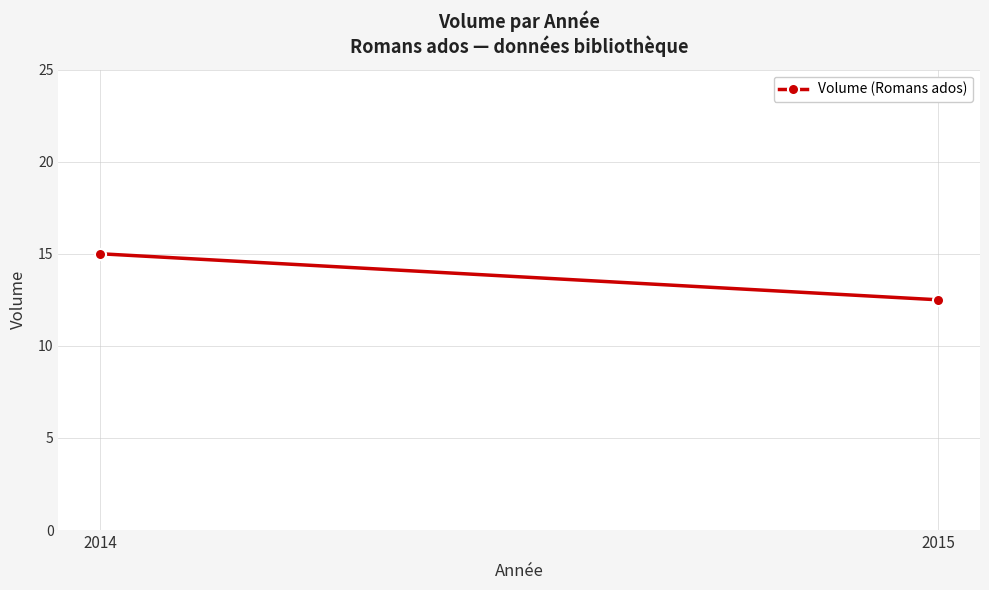

What is the sum of all values?

27.5